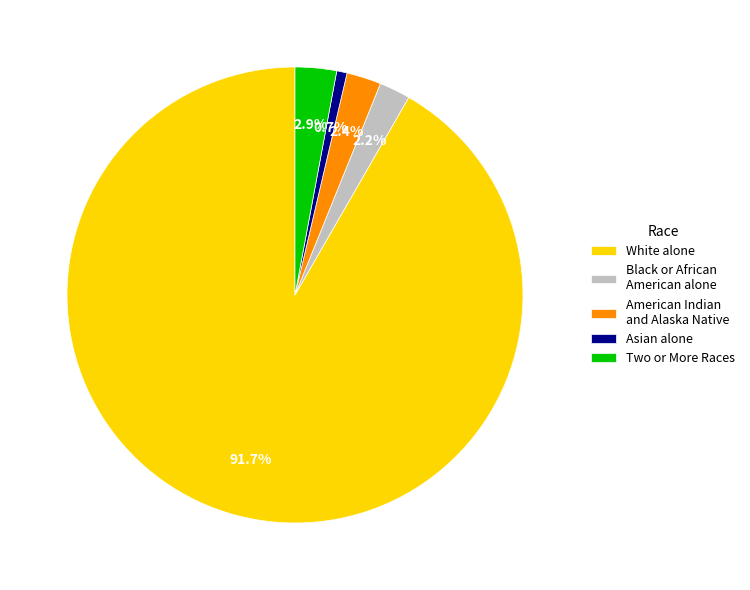

To the nearest percent, what is the average slice percentage?

20%